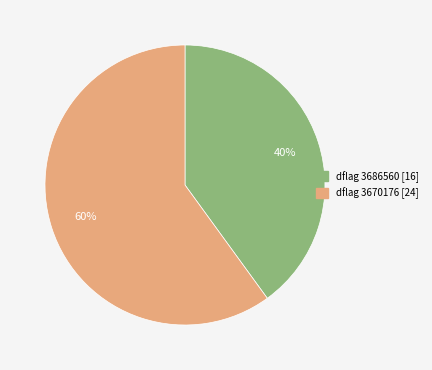

To the nearest percent, what is the difference between the largest and smallest slice percentages?

20%